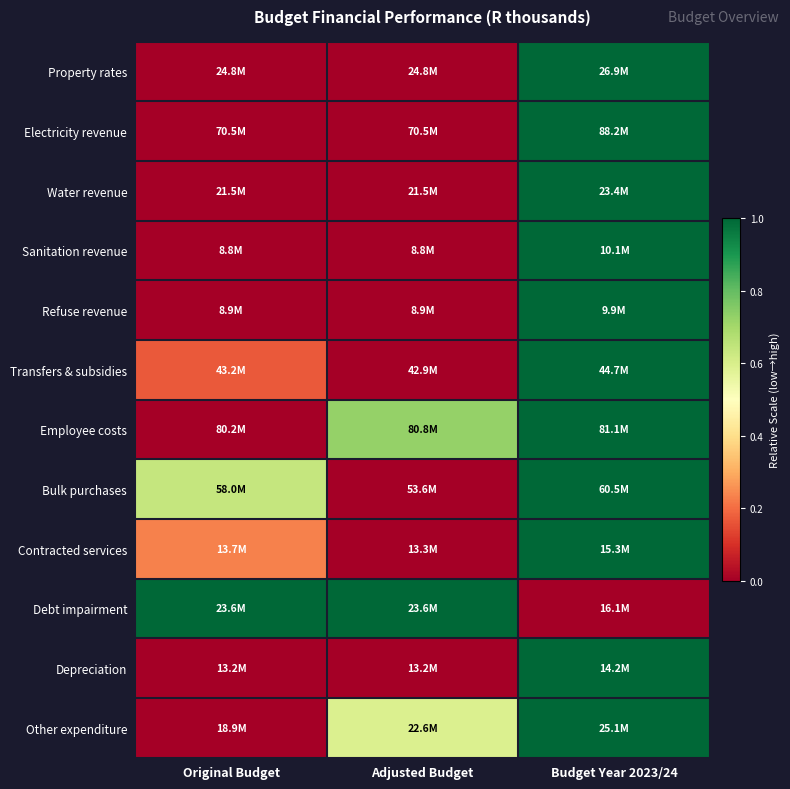

What is the maximum value shown in the chart?

1.0